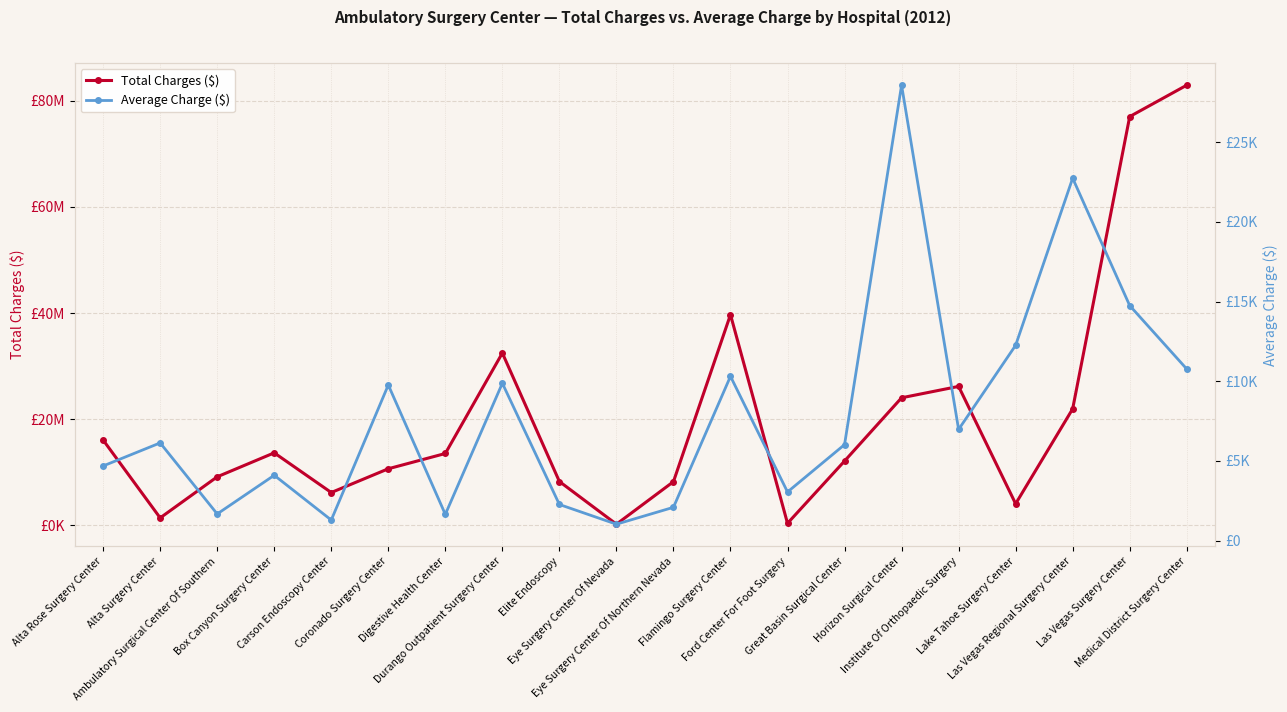

What is the approximate value of Total Charges ($) at Great Basin Surgical Center?

12110503.0